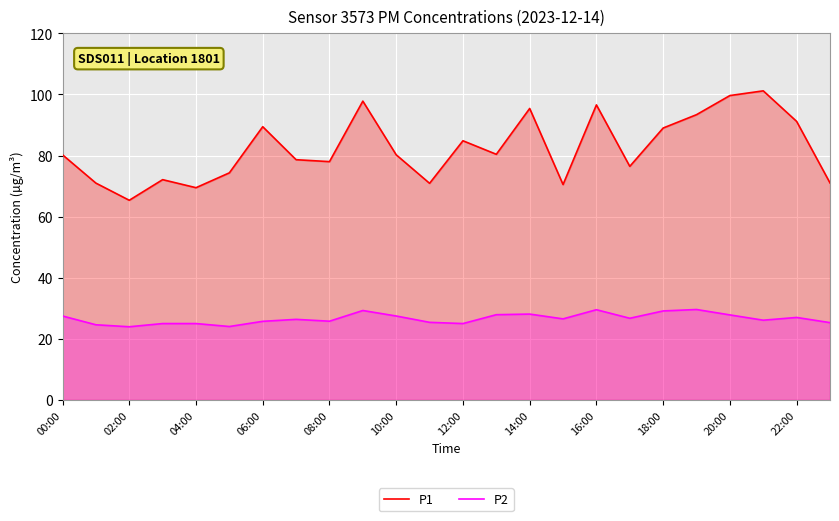

Rank the series by their maximum value, from highest to lowest.

P1, P2